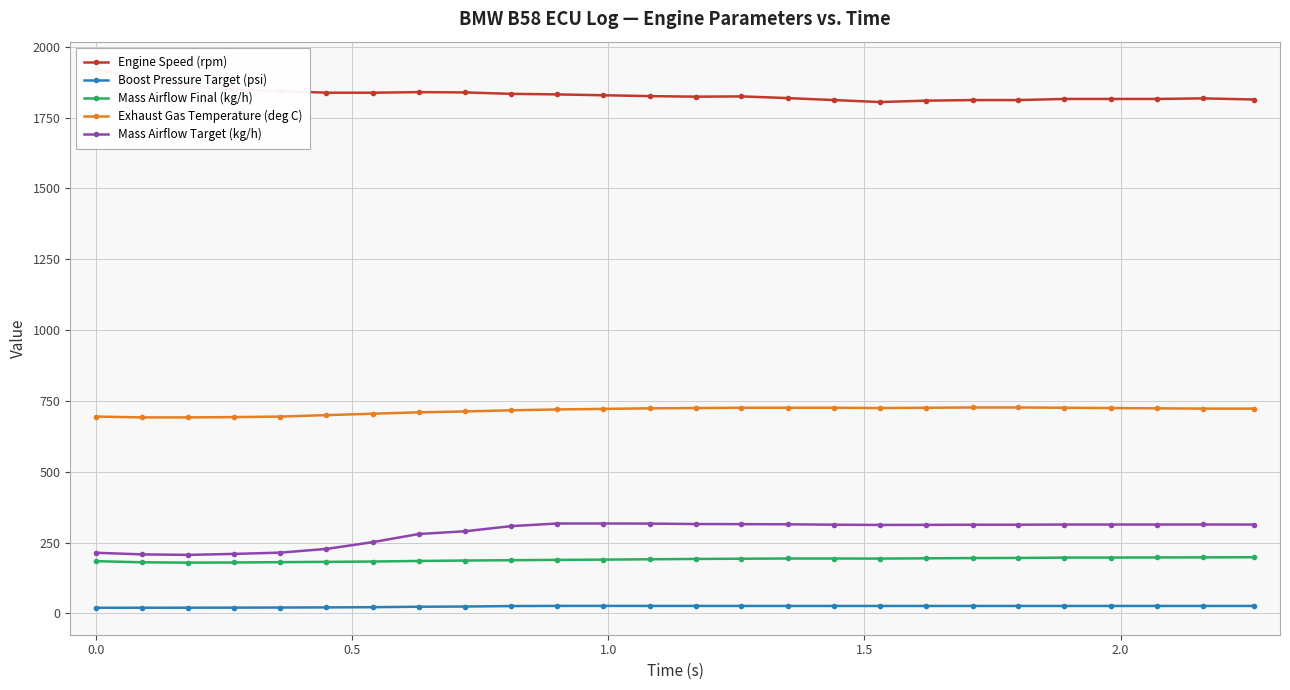

Does the chart have visible grid lines?

Yes